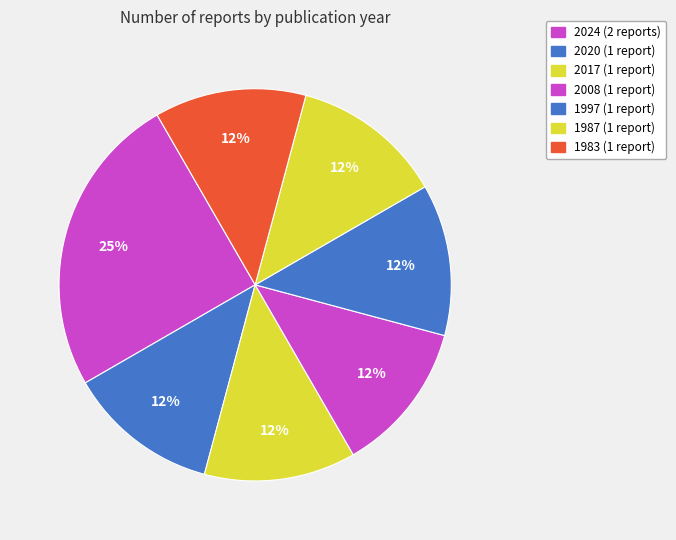

Count the number of slices in the pie.

7